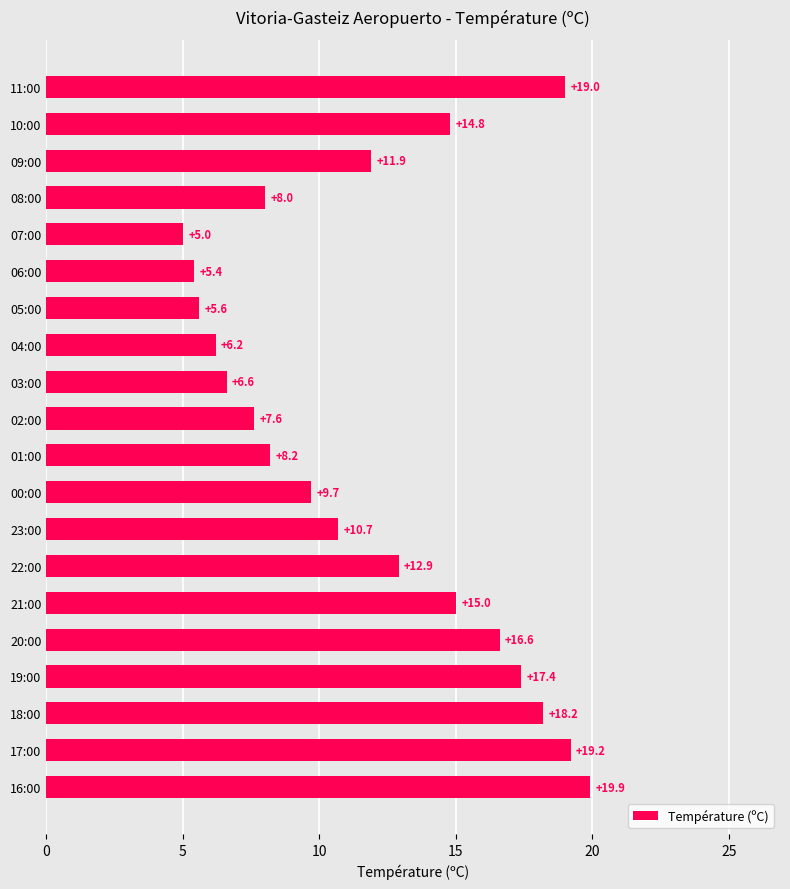

Reading bottom to top, transcribe all the data shown in this chart.

19.9	19.2	18.2	17.4	16.6	15.0	12.9	10.7	9.7	8.2	7.6	6.6	6.2	5.6	5.4	5.0	8.0	11.9	14.8	19.0